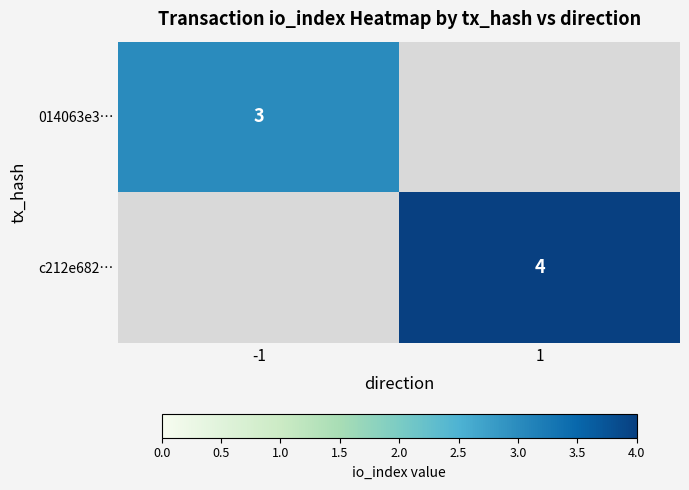

The c212e682… series shows 4 at 1. True or false?

True